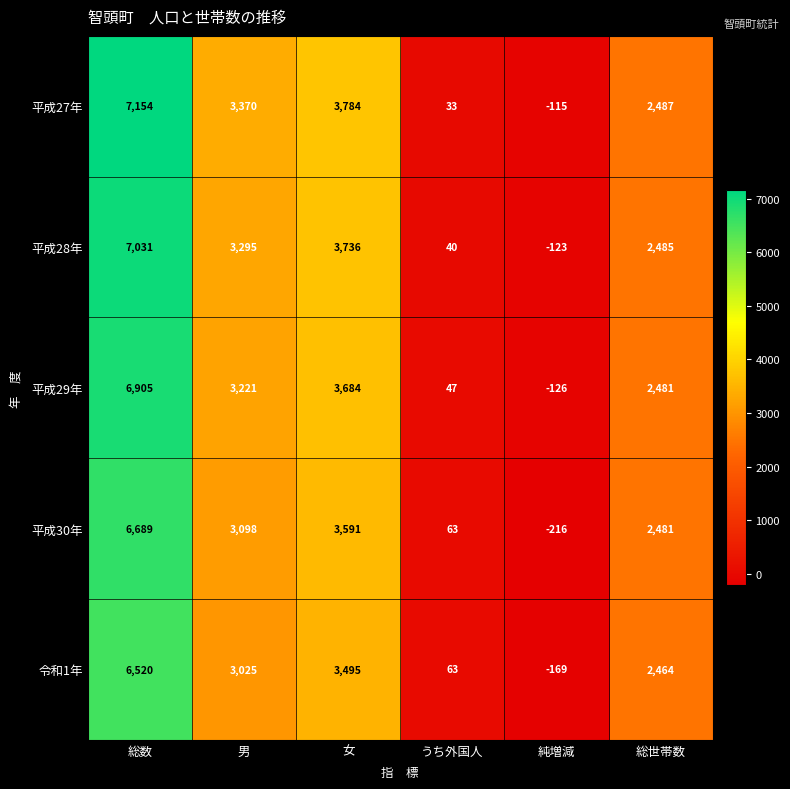

List the series in order of their overall mean, lowest first.

令和1年, 平成30年, 平成29年, 平成28年, 平成27年